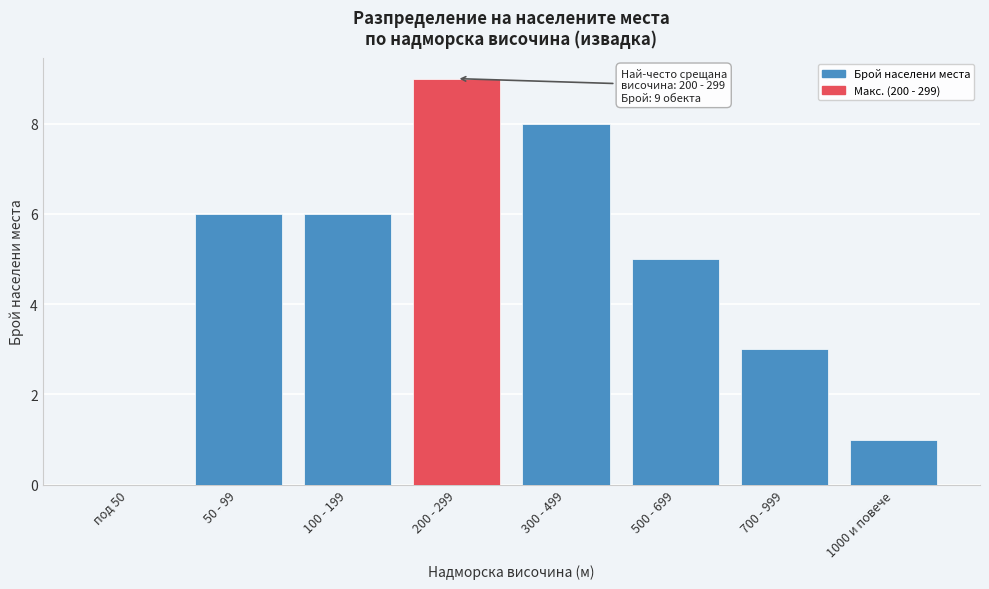

Reading left to right, transcribe all the data shown in this chart.

под 50=0	50 - 99=6	100 - 199=6	200 - 299=9	300 - 499=8	500 - 699=5	700 - 999=3	1000 и повече=1